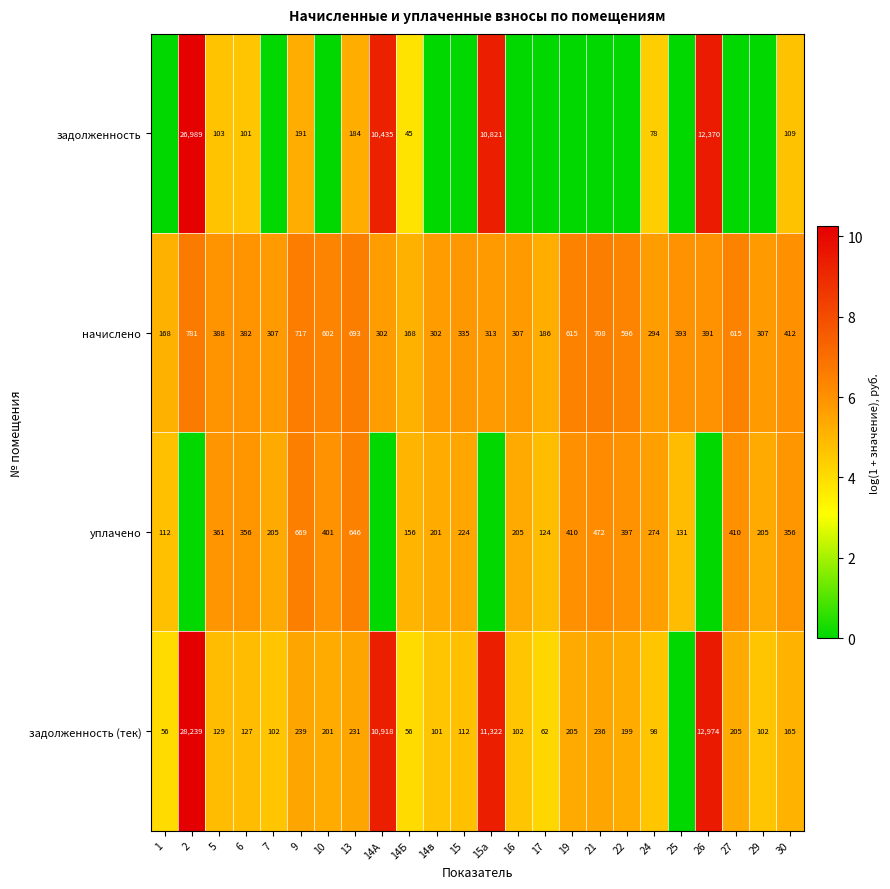

Read the начислено value at 16.

307